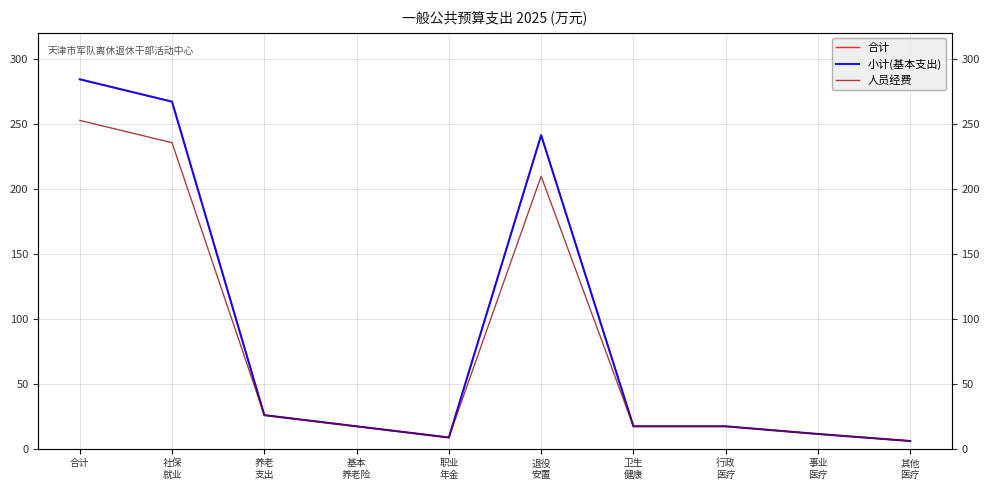

At 社保
就业, list the series in order from smallest to largest.

人员经费, 合计, 小计(基本支出)